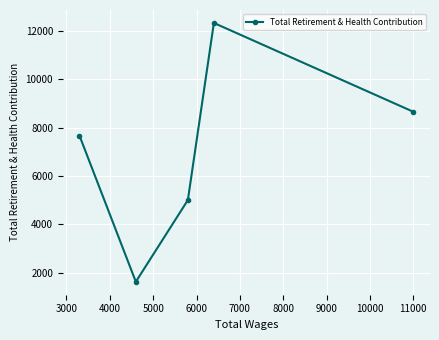

What is the average value?

7062